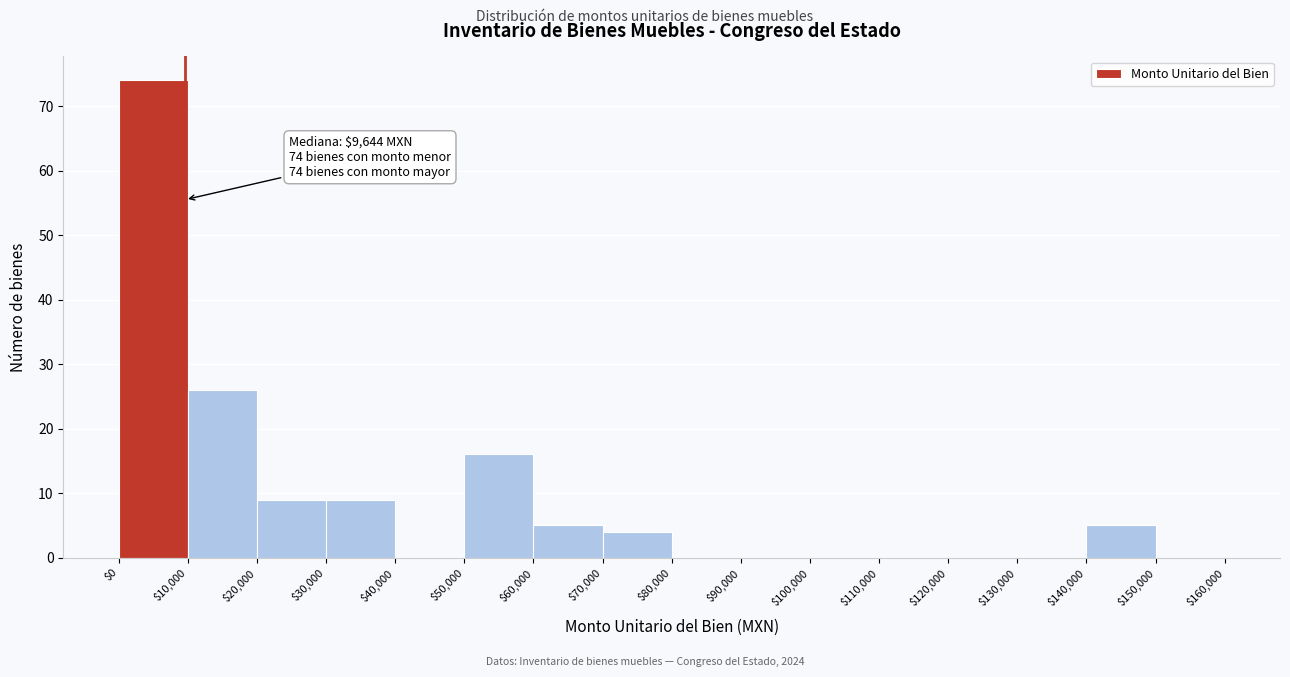

Over which range of the x-axis is the bar tallest?

$0 to $10,000